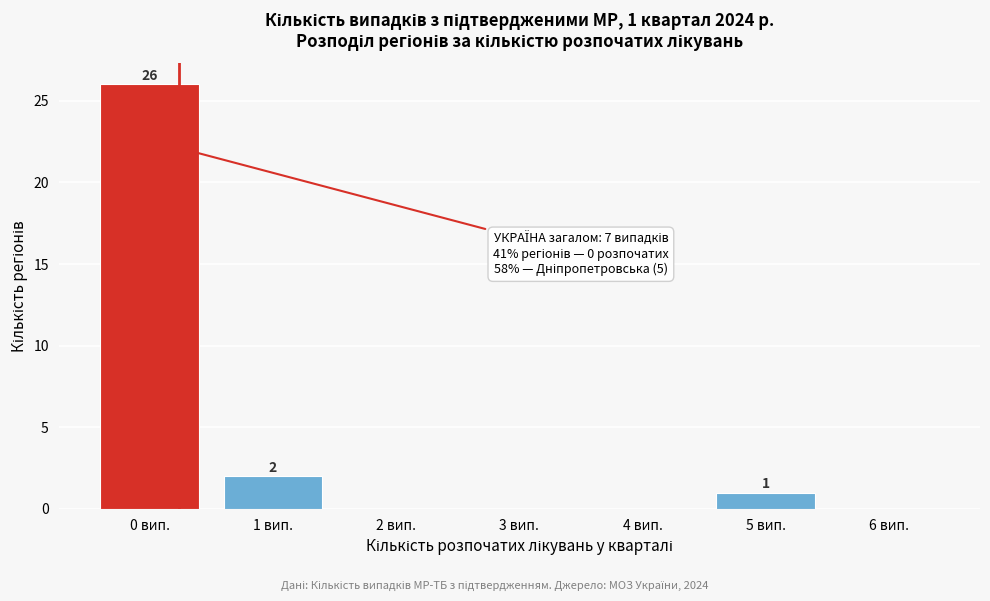

What is the maximum value shown in the chart?

26